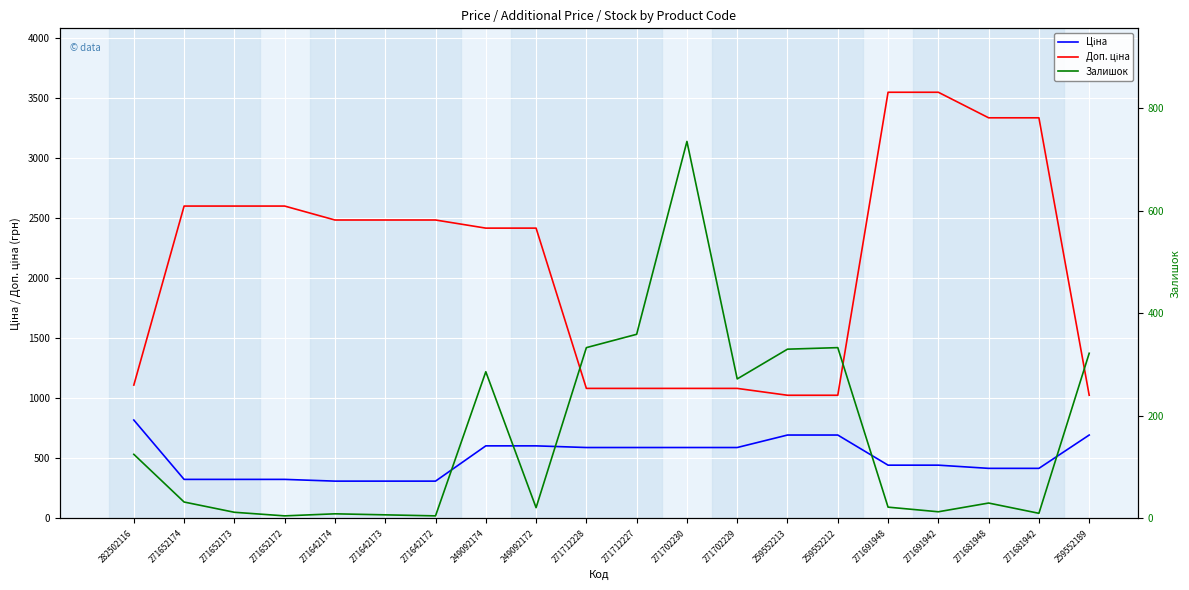

At which label does Доп. ціна first exceed 2482?

271652174